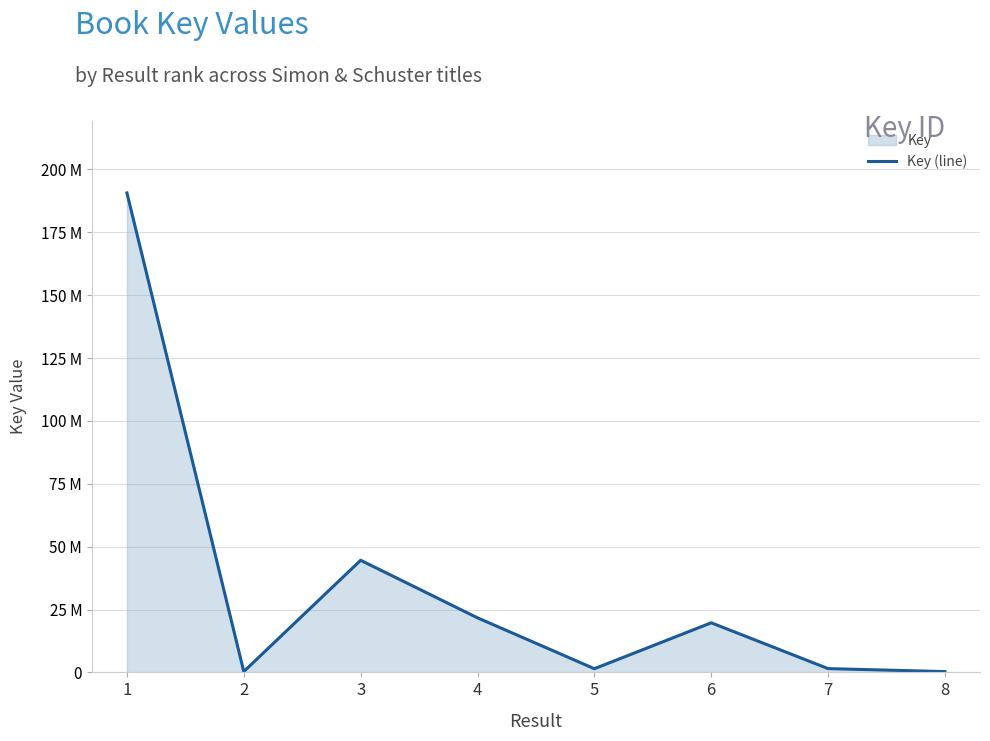

What is the difference between the maximum and minimum values?

190347832